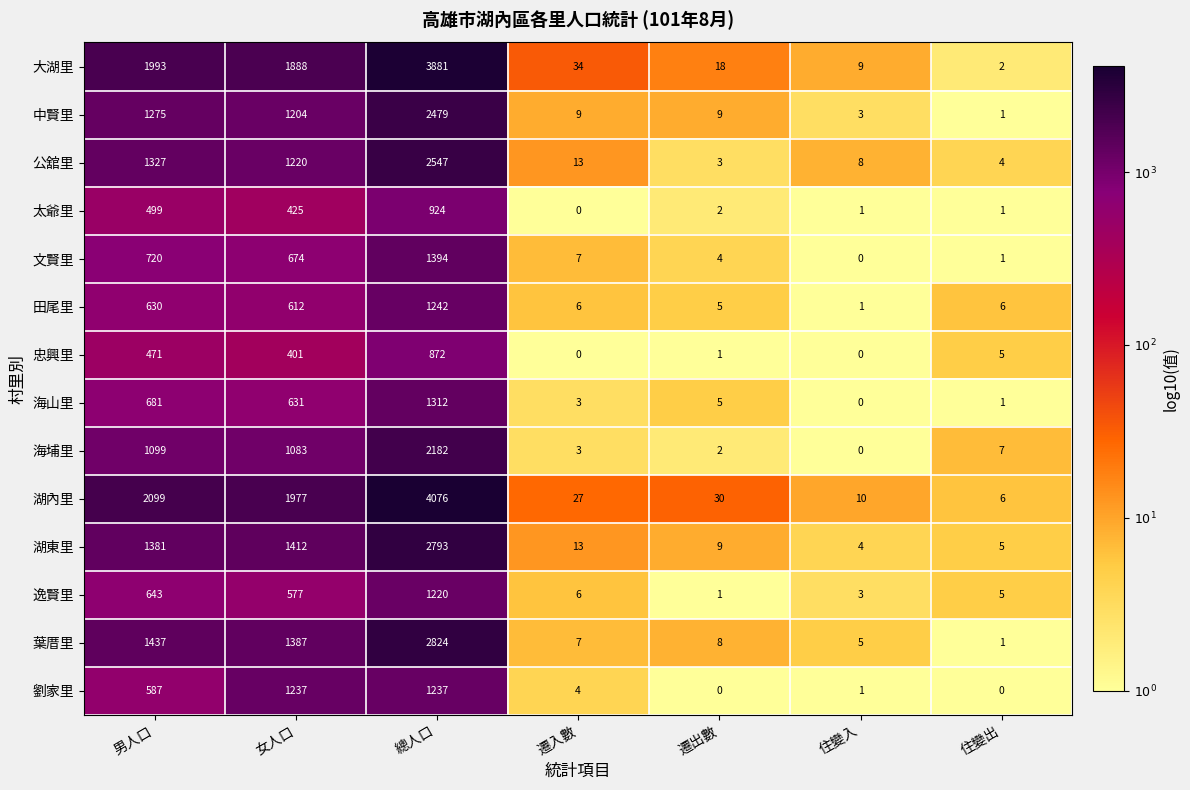

Between 男人口 and 住變入, which series saw the biggest shift?

湖內里